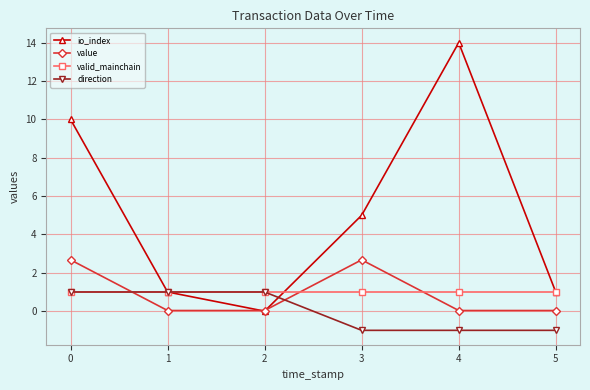

True or false: valid_mainchain and io_index cross at least once.

True